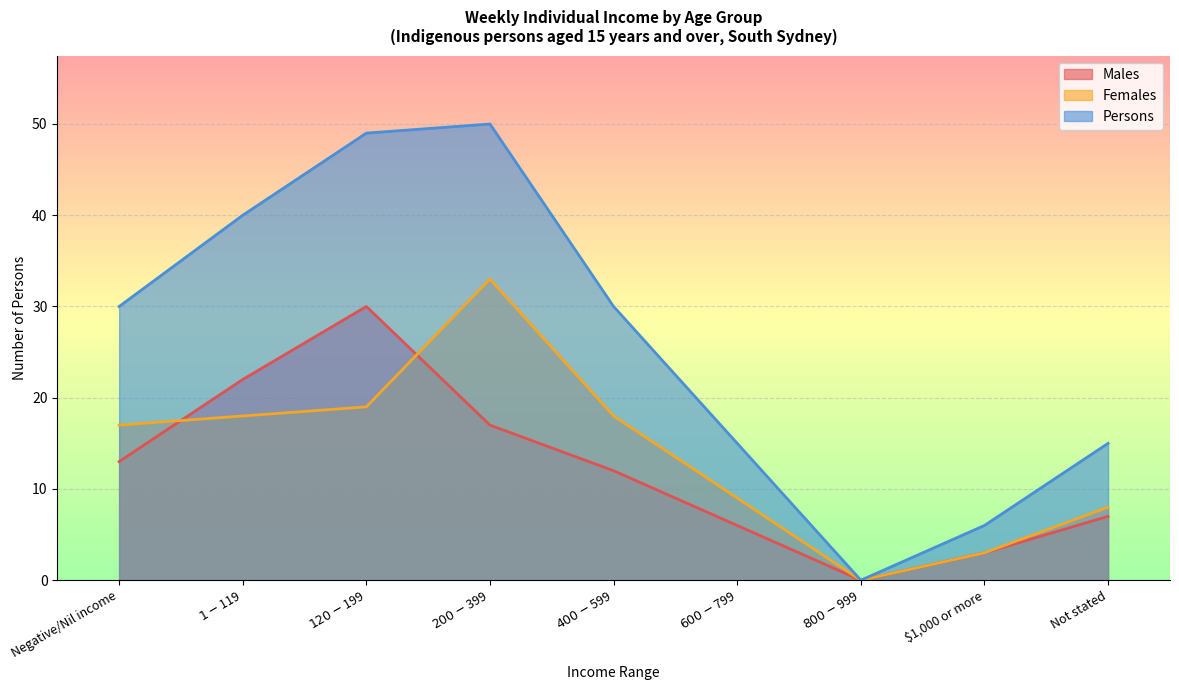

True or false: Males and Persons intersect in this chart.

False